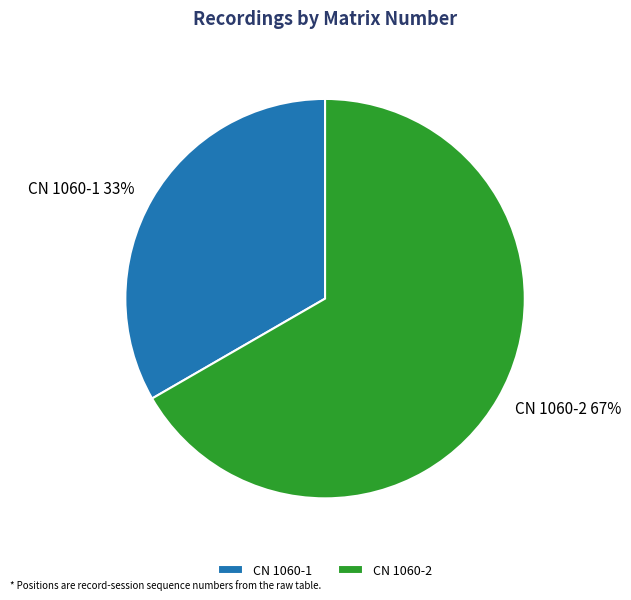

To the nearest percent, what is the combined percentage of CN 1060-2 and CN 1060-1?

100%